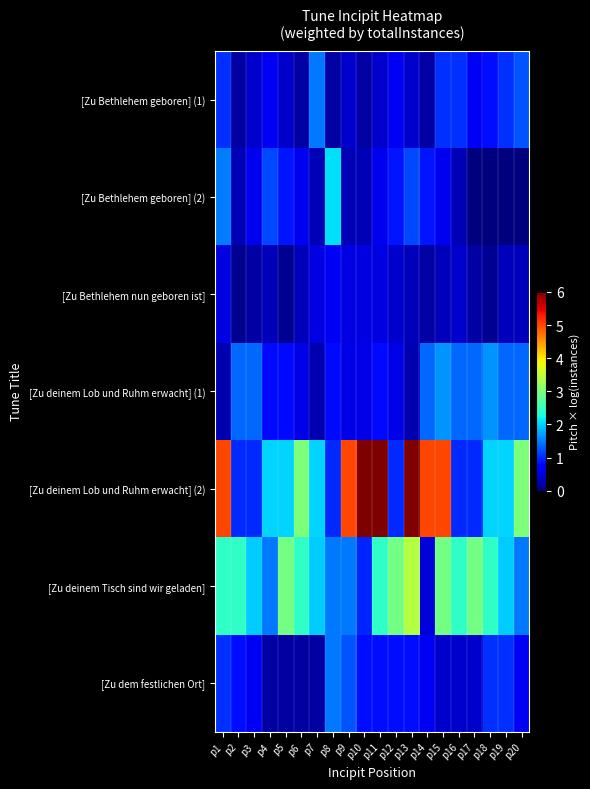

Which label corresponds to the largest value in the chart?

p10